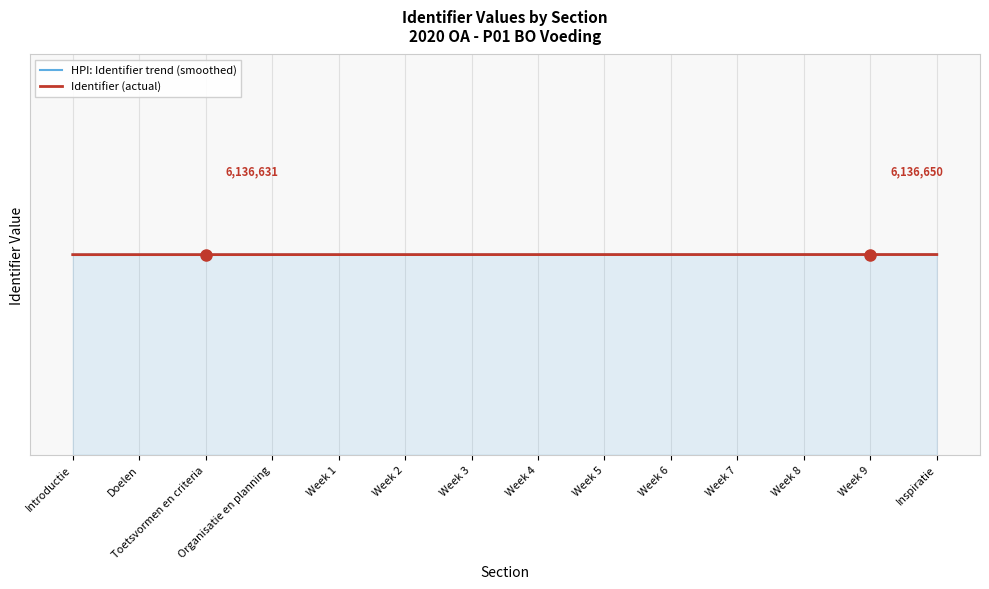

What is the maximum value for Identifier (actual)?

6136652.0